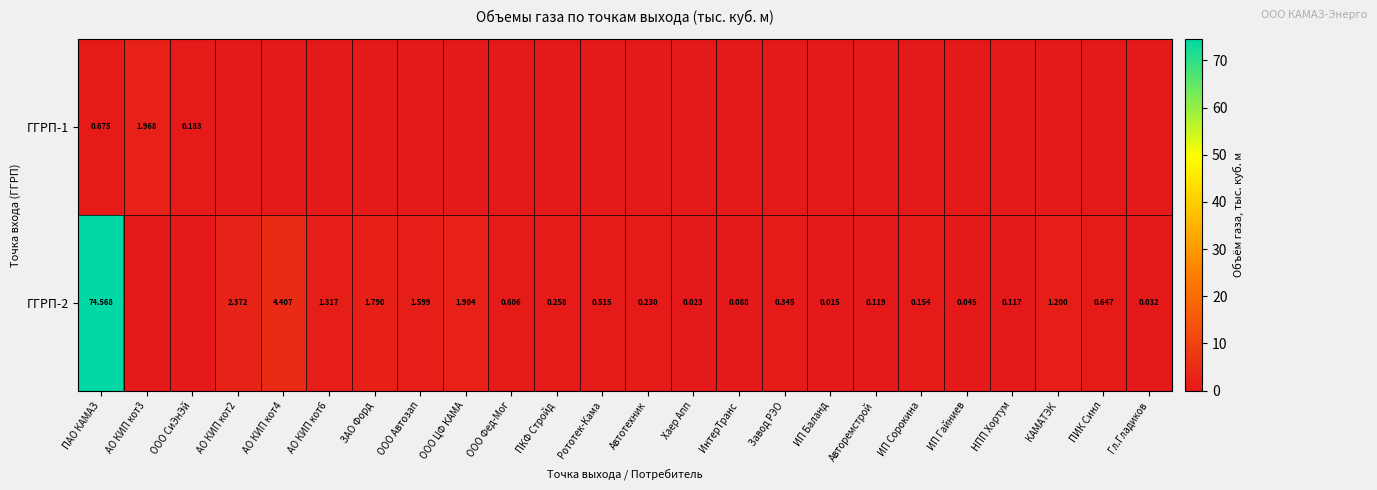

What is the difference between the second highest and minimum values in the ГГРП-2 series?

4.4